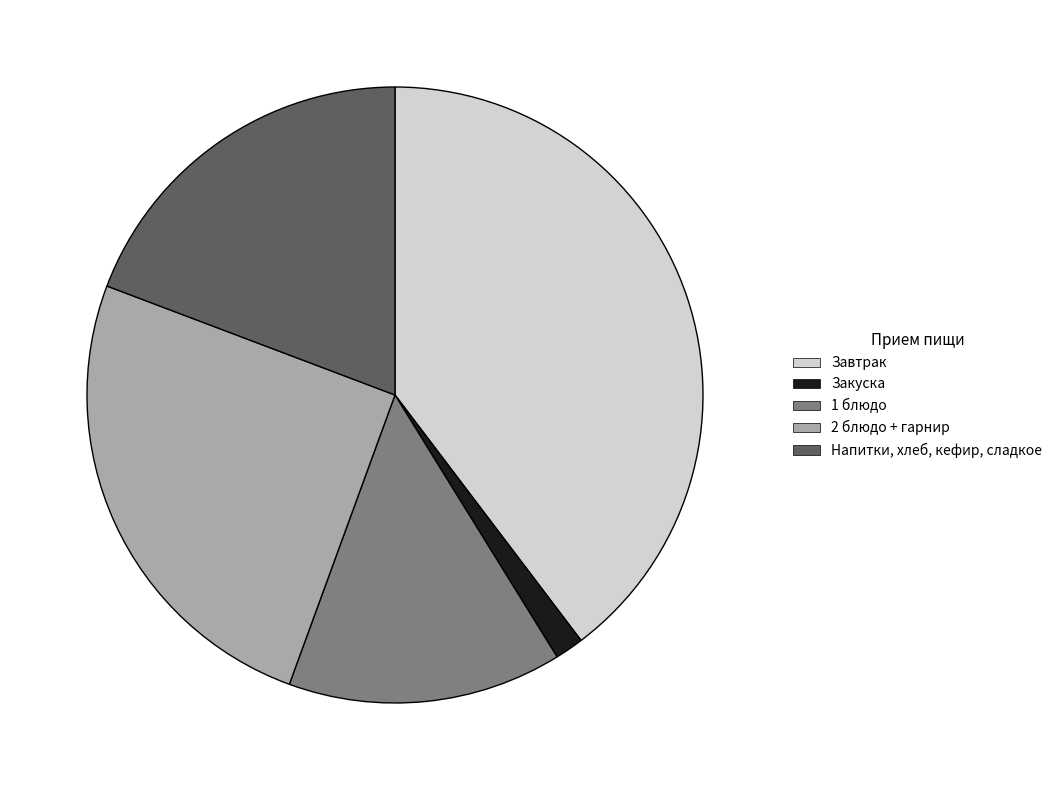

Does any single category account for the majority?

No